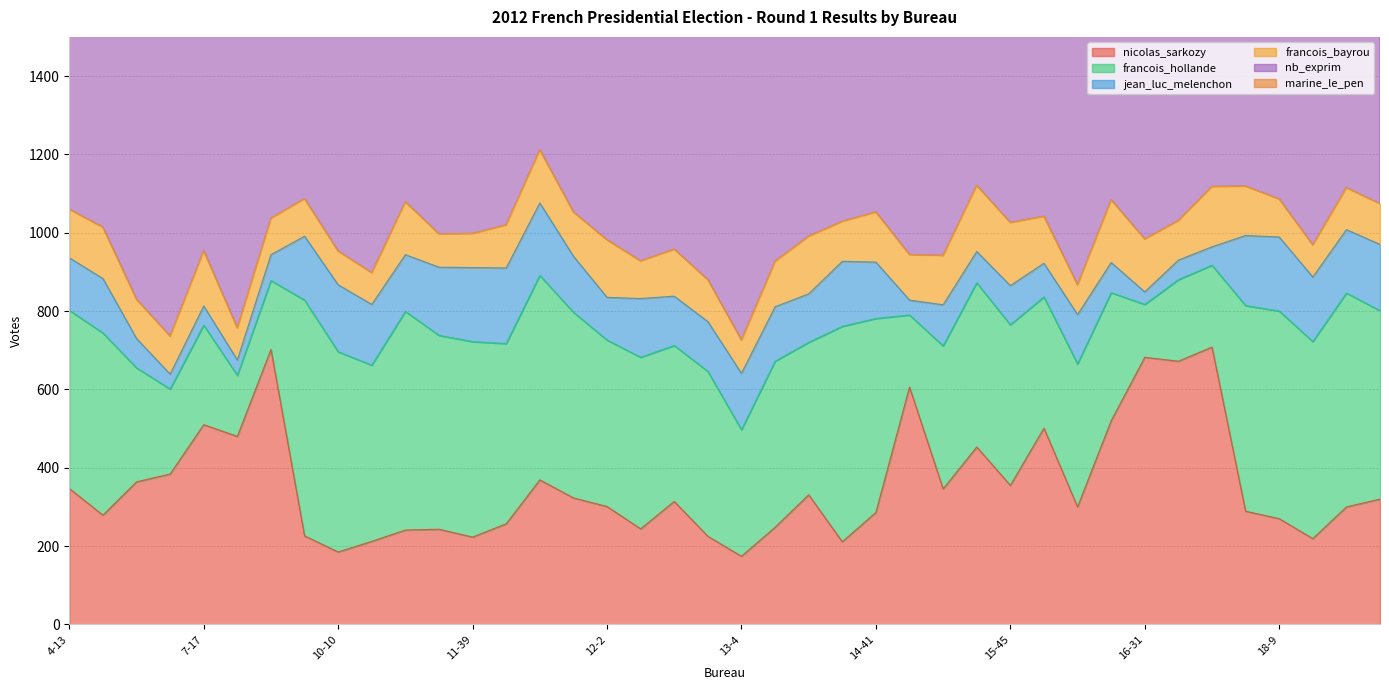

True or false: francois_hollande has more than 0 interior local peaks.

True